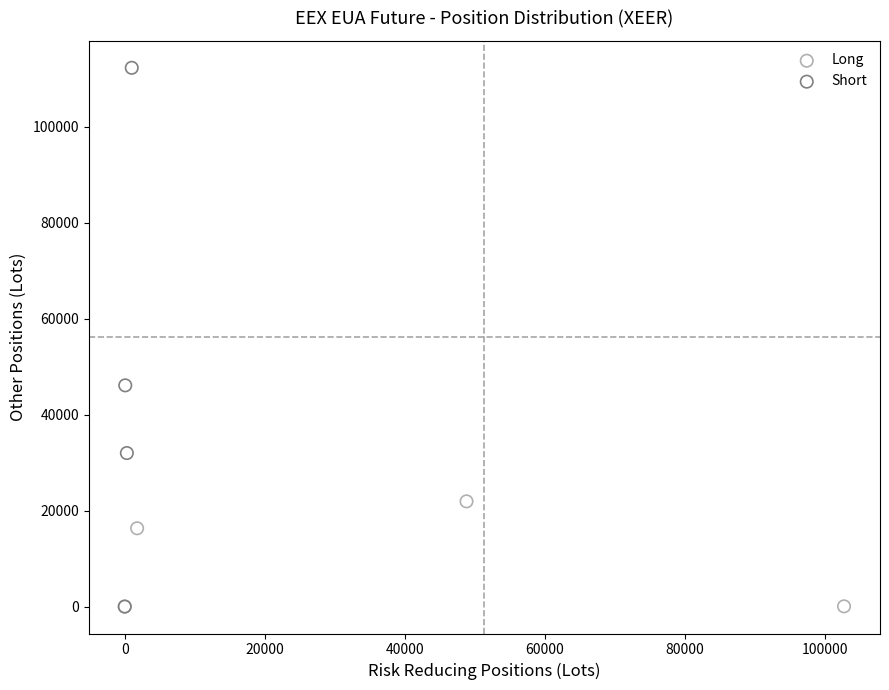

Which series has the widest spread of Y values?

Short